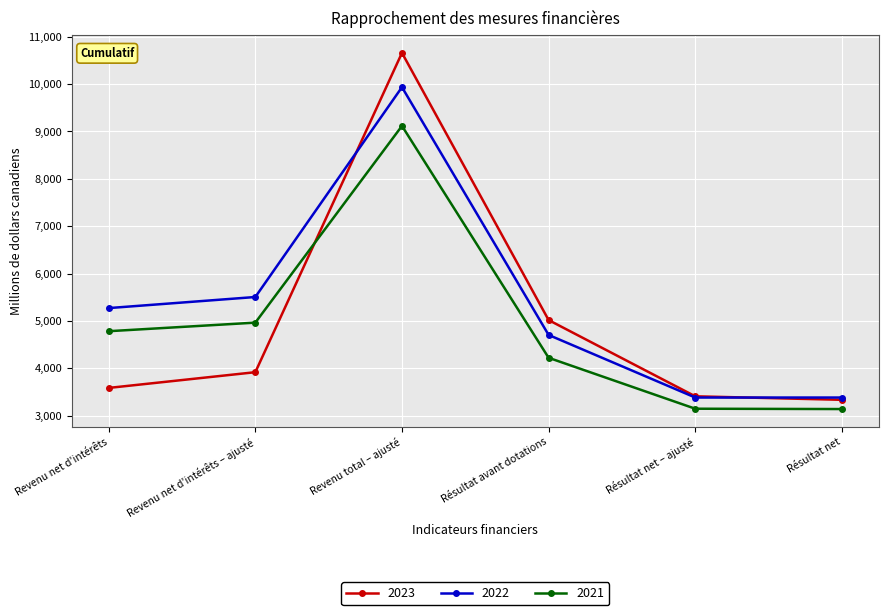

What is the difference between the highest and lowest values at Revenu net d'intérêts?

1685